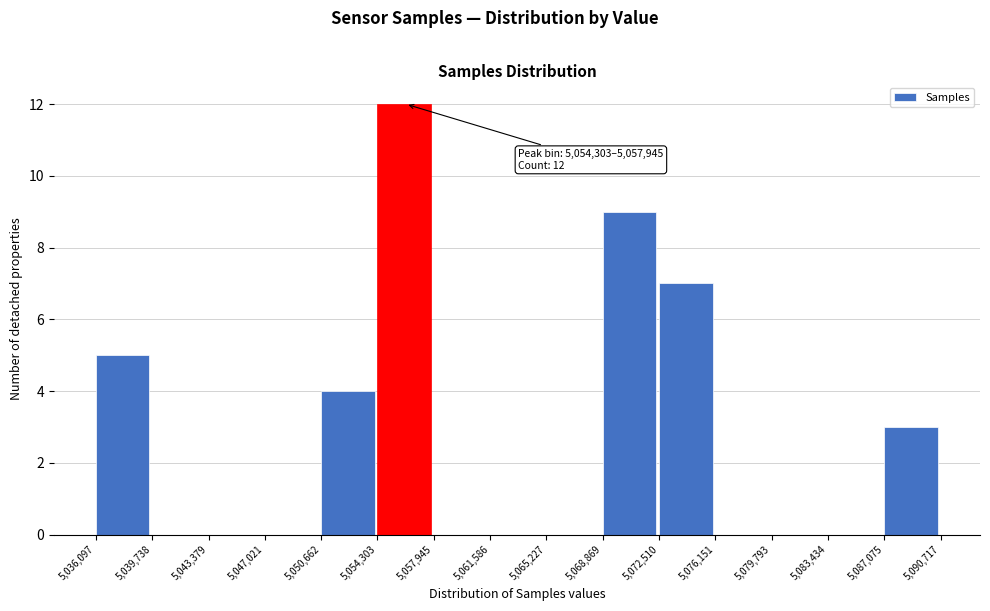

Over which range of the x-axis is the bar tallest?

5,054,303 to 5,057,945